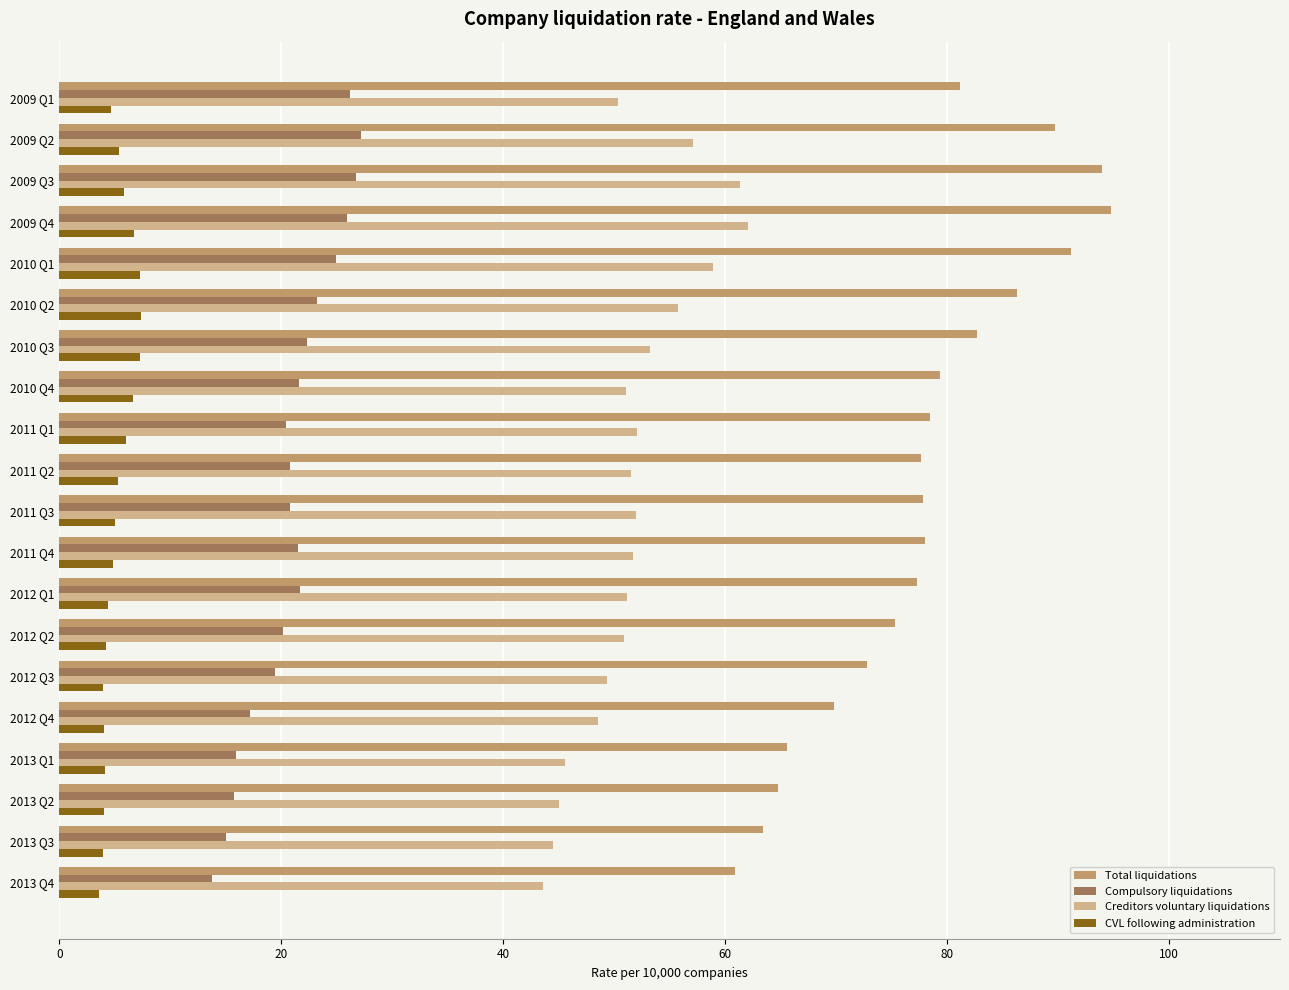

Which series has the widest spread of values?

Total liquidations